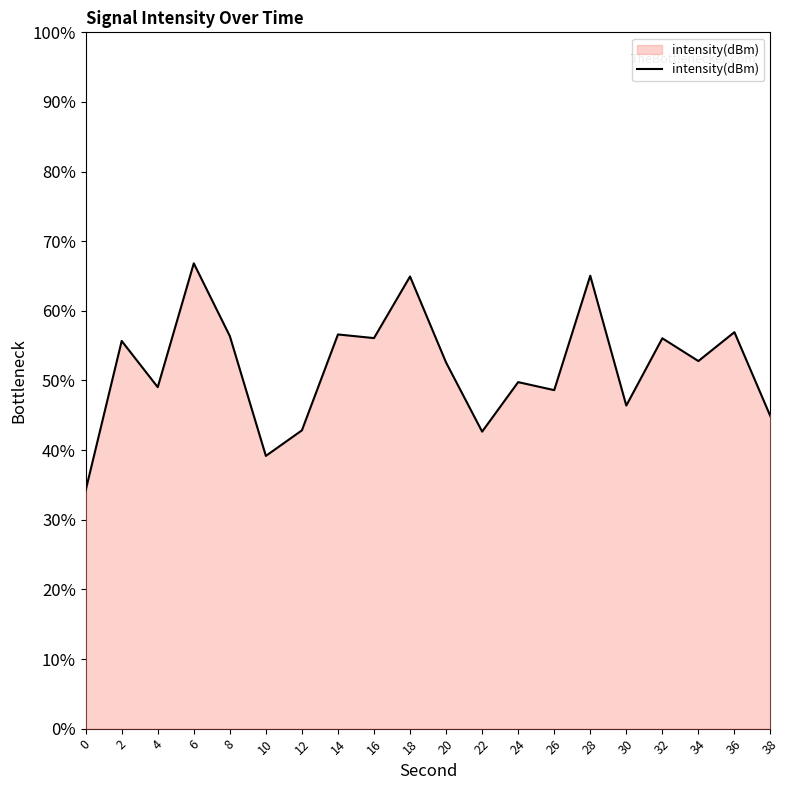

True or false: the data shows 109.4 at 6.

False